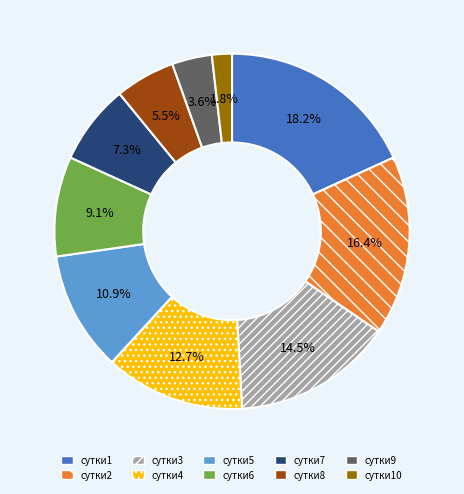

Is there any slice that represents more than half of the pie?

No